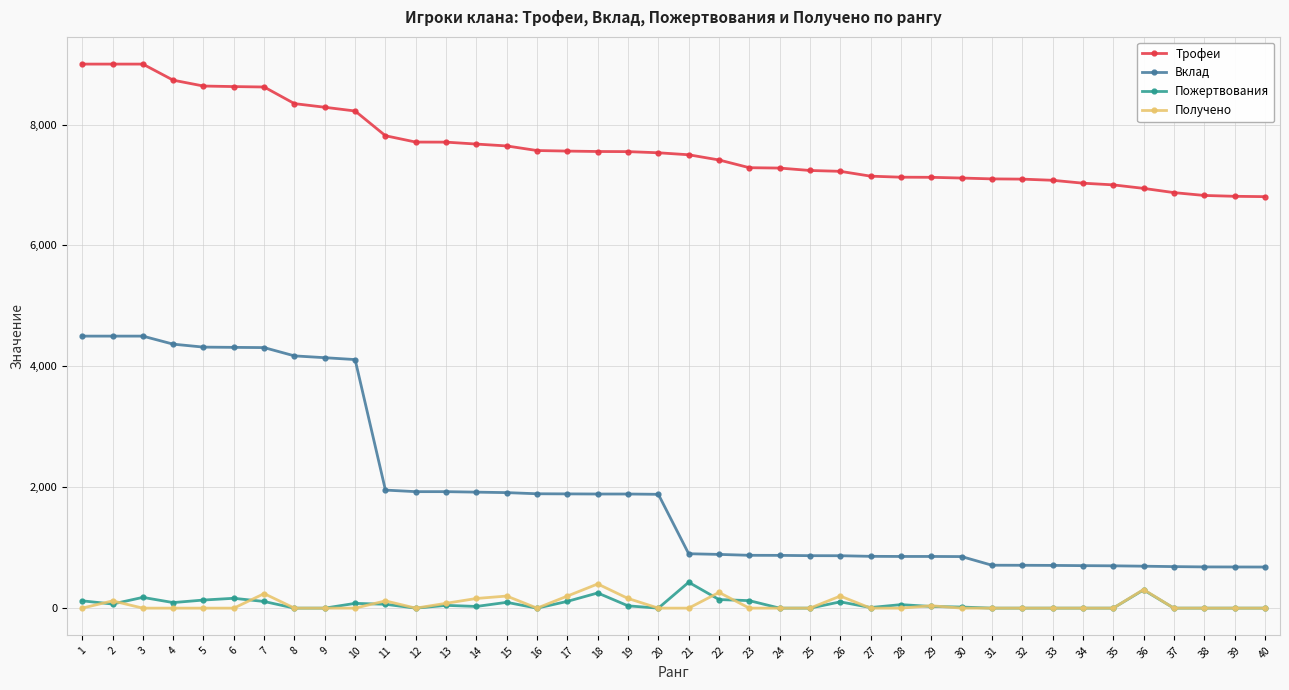

True or false: Вклад has a value of 868 at 25.

True